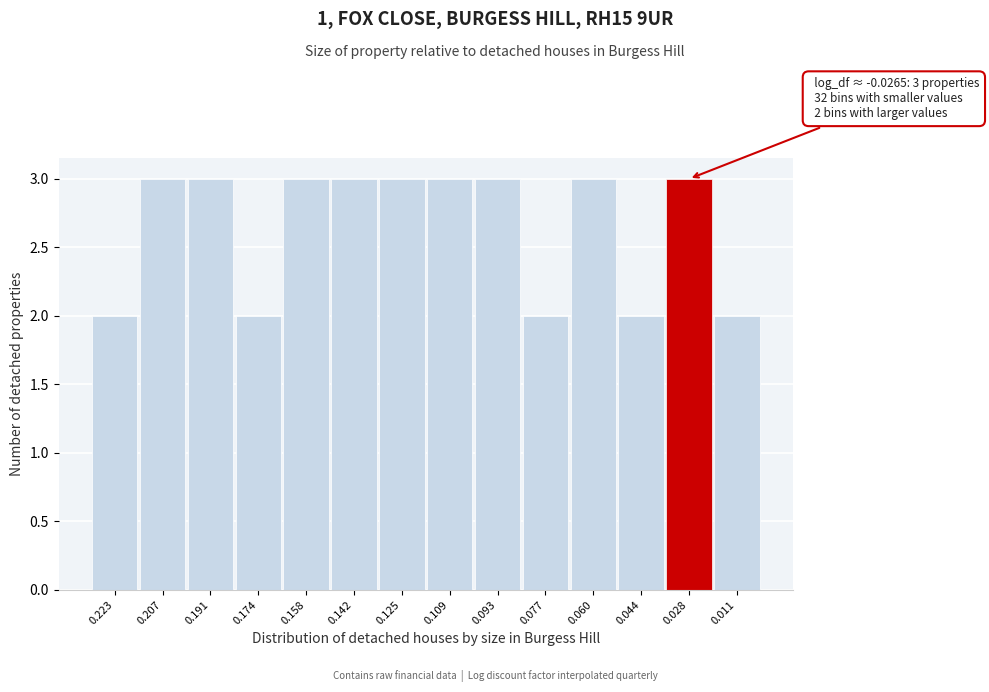

Reading right to left, what are all the values shown in this chart?

0.011=2	0.028=3	0.044=2	0.060=3	0.077=2	0.093=3	0.109=3	0.125=3	0.142=3	0.158=3	0.174=2	0.191=3	0.207=3	0.223=2